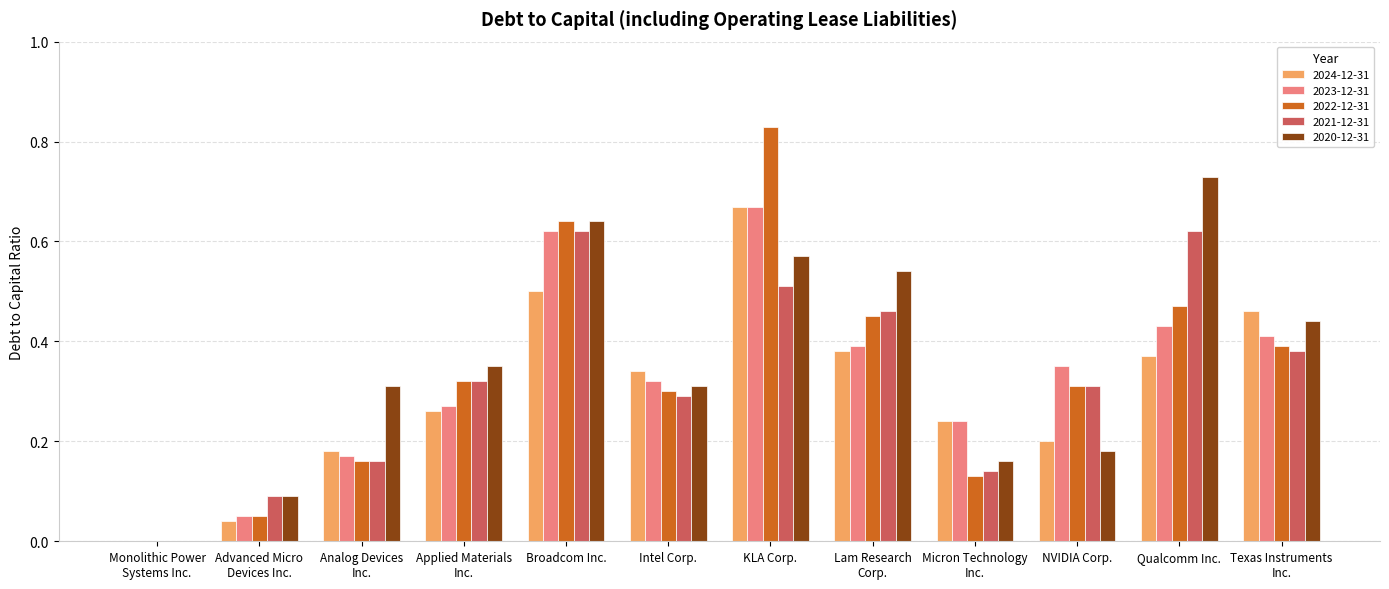

At which category is the sum across all series the highest?

KLA Corp.